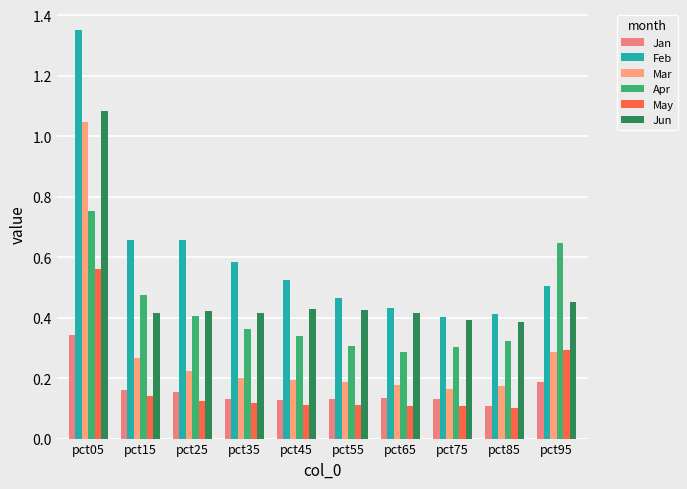

Count the number of data series in this chart.

6